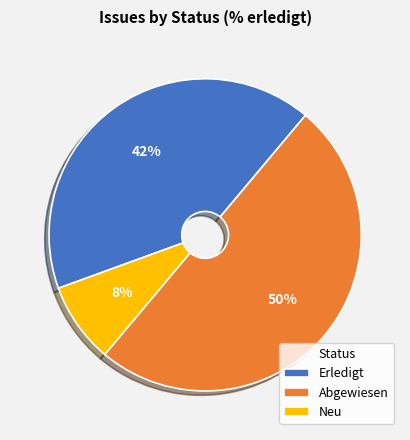

Which slice represents more than half of the pie?

Abgewiesen